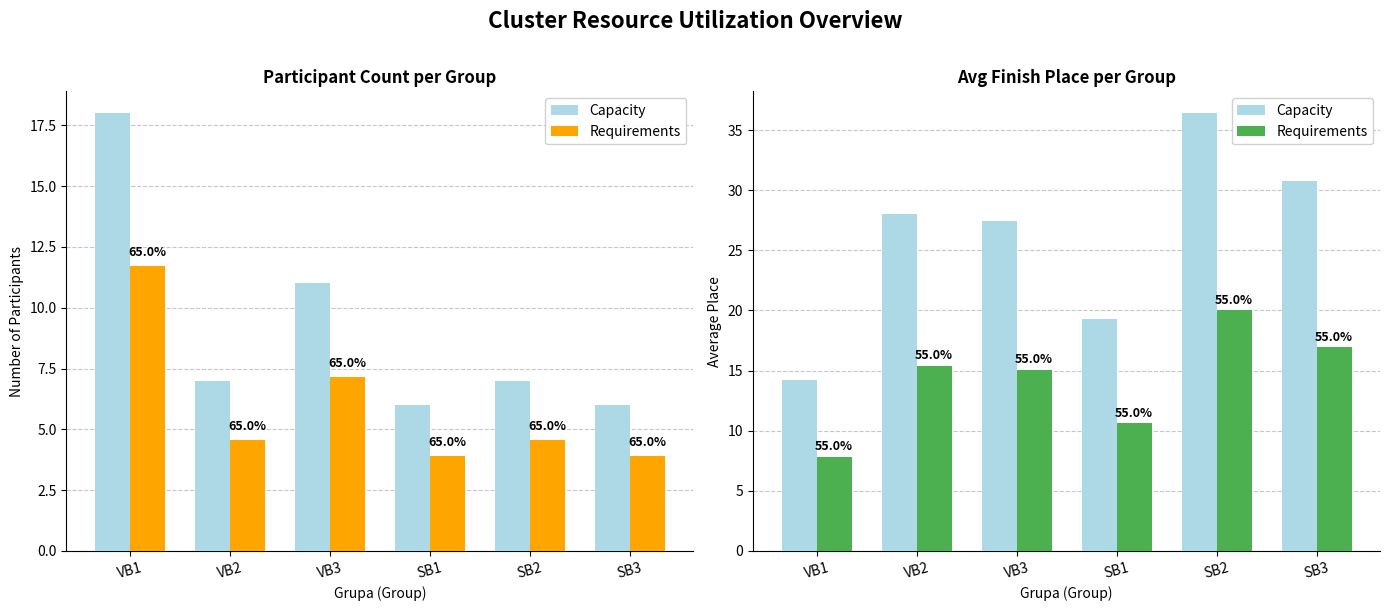

Does the chart contain stacked bars?

No